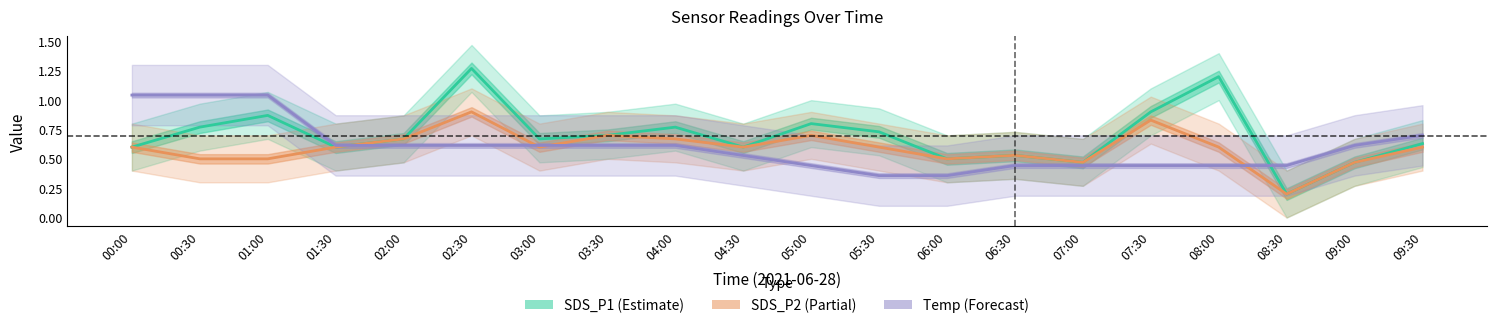

Rank the categories by SDS_P1 value from highest to lowest.

02:30, 08:00, 07:30, 01:00, 05:00, 00:30, 04:00, 05:30, 03:30, 02:00, 03:00, 09:30, 00:00, 01:30, 04:30, 06:30, 06:00, 07:00, 09:00, 08:30